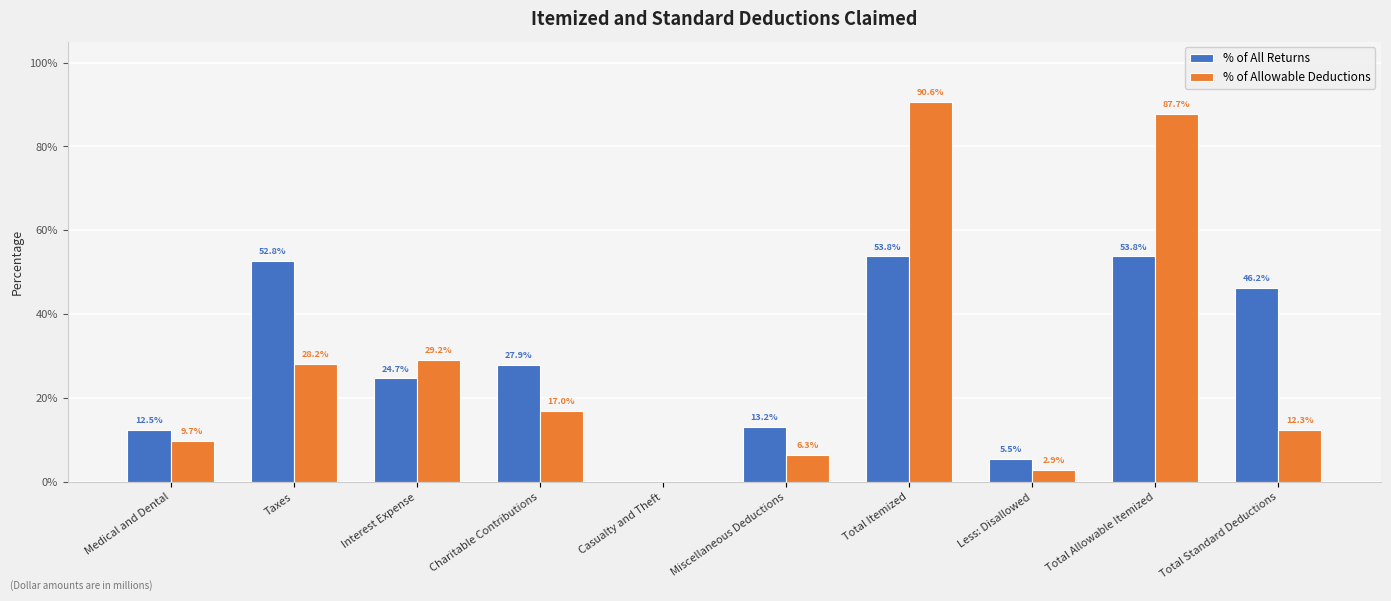

Reading left to right, extract all data points from this chart.

% of All Returns: Medical and Dental=0.1	Taxes=0.5	Interest Expense=0.2	Charitable Contributions=0.3	Casualty and Theft=0.0	Miscellaneous Deductions=0.1	Total Itemized=0.5	Less: Disallowed=0.1	Total Allowable Itemized=0.5	Total Standard Deductions=0.5
% of Allowable Deductions: Medical and Dental=0.1	Taxes=0.3	Interest Expense=0.3	Charitable Contributions=0.2	Casualty and Theft=0.0	Miscellaneous Deductions=0.1	Total Itemized=0.9	Less: Disallowed=0.0	Total Allowable Itemized=0.9	Total Standard Deductions=0.1